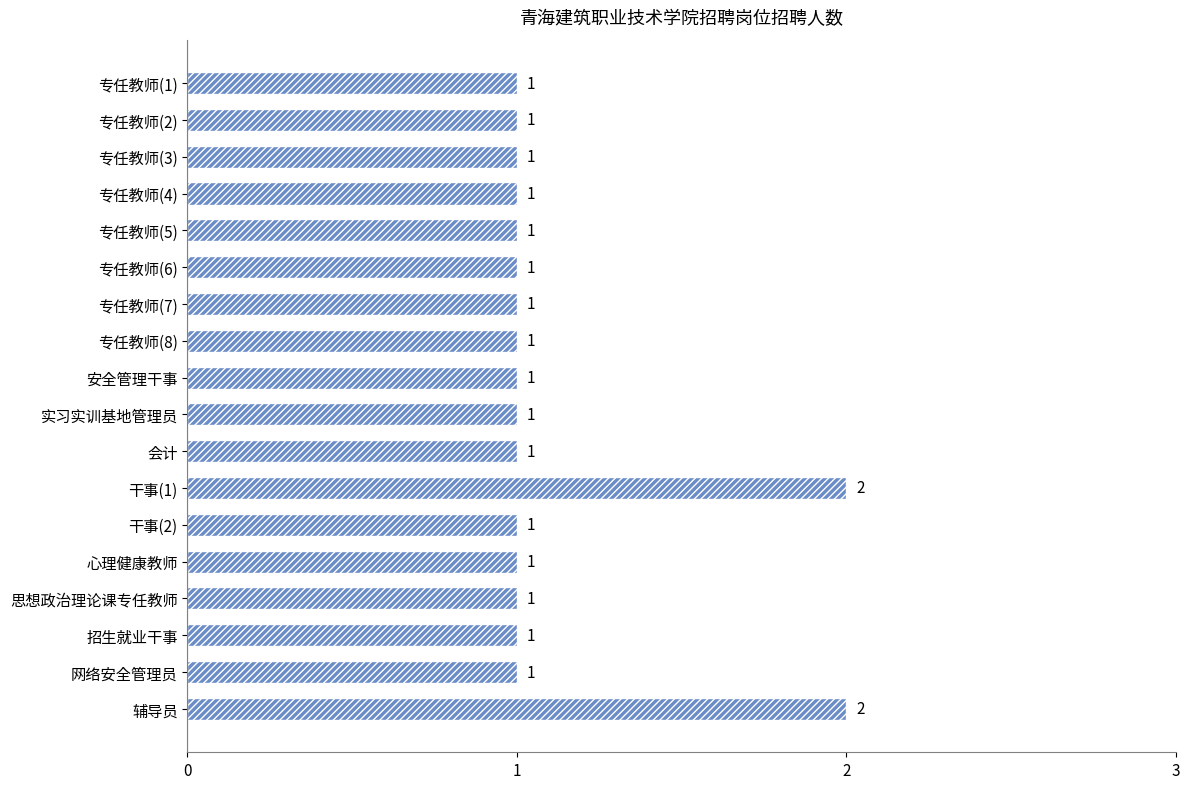

The chart shows a value of 1 at 招生就业干事. True or false?

True